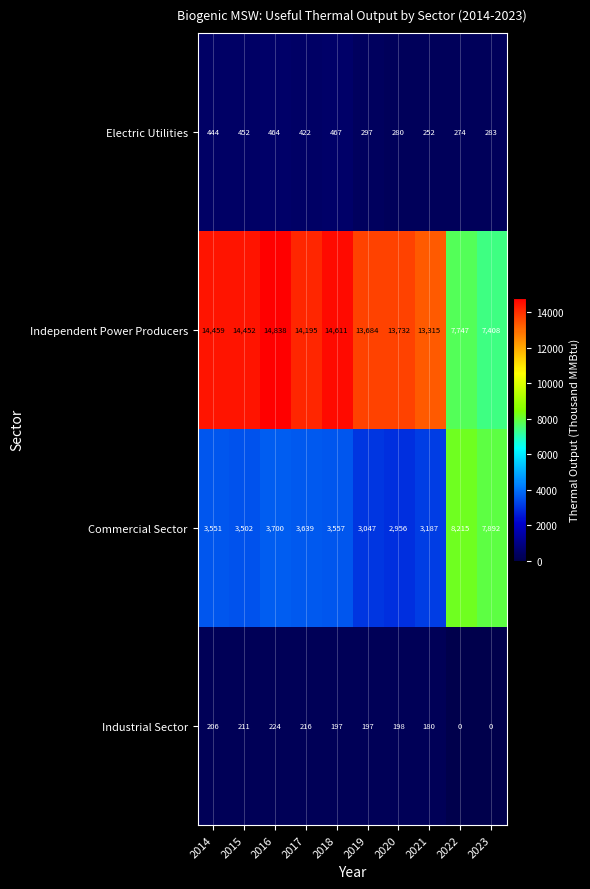

Which series has the largest total across all categories?

Independent Power Producers